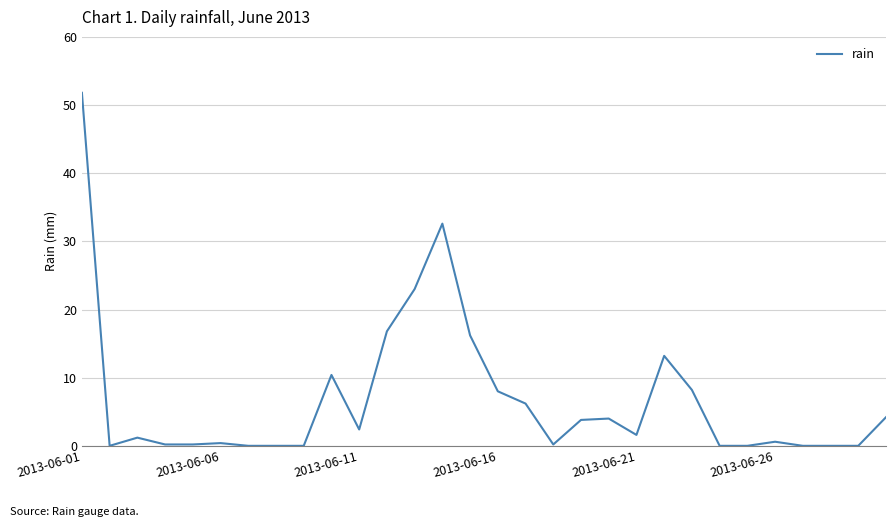

What is the maximum value shown in the chart?

51.8